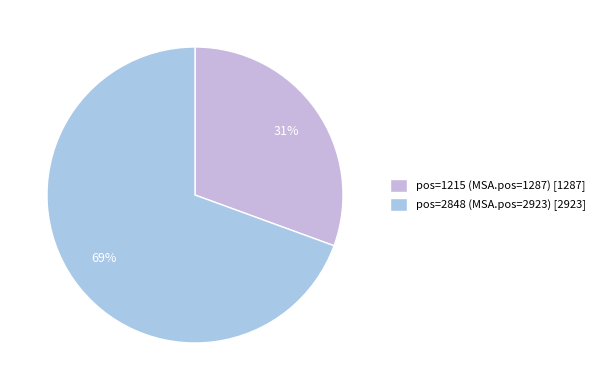

Combined, do pos=2848 (MSA.pos=2923) and pos=1215 (MSA.pos=1287) account for over 50%?

Yes